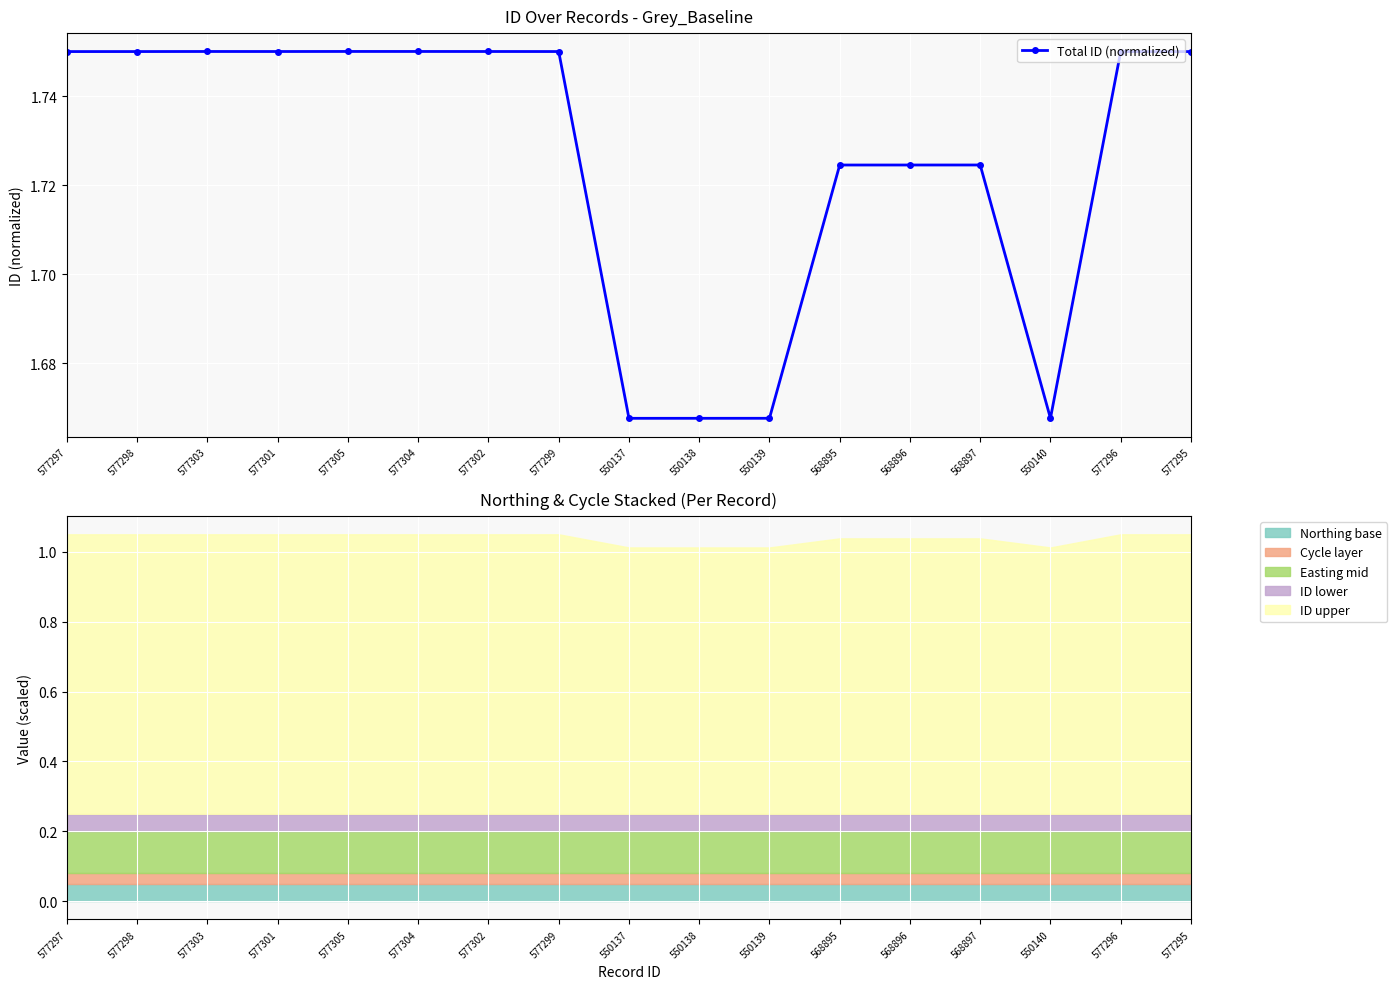

What is the greatest value displayed?

1.8